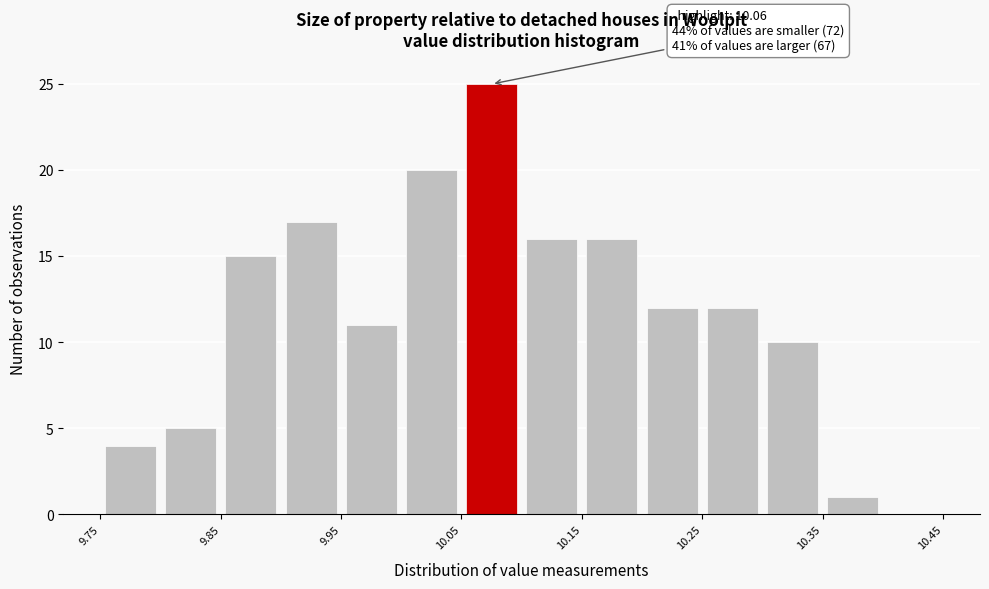

Which range on the x-axis has the tallest bar?

10.05 to 10.10